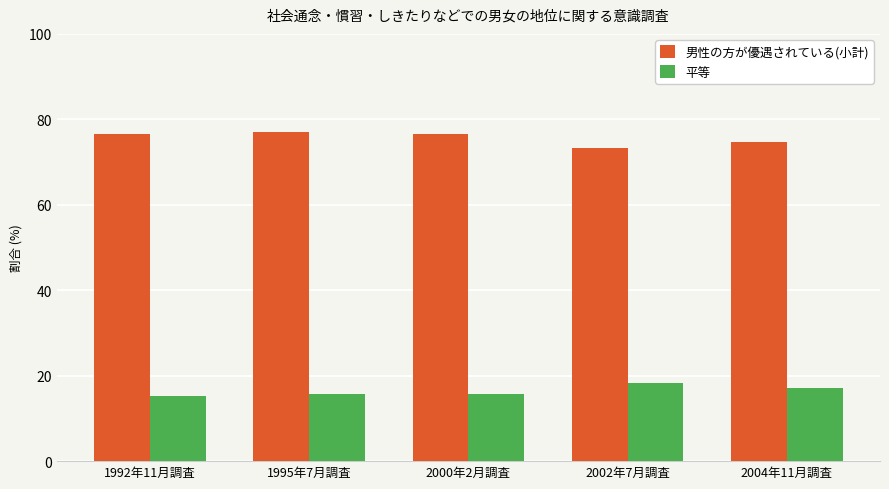

True or false: 平等 has a value of 29.8 at 2004年11月調査.

False